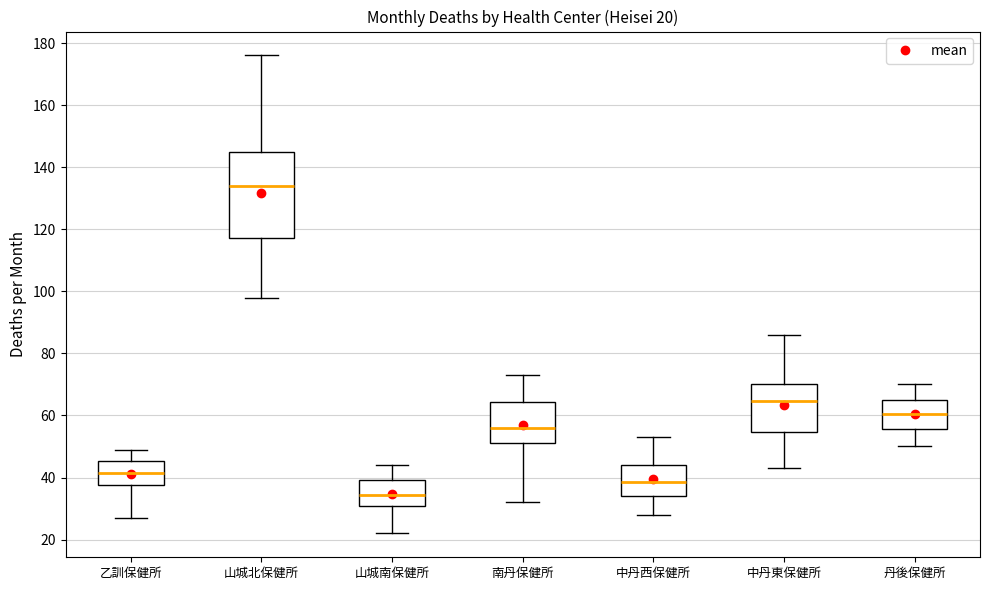

Comparing the boxes themselves (not the whiskers), which one is the tallest?

山城北保健所